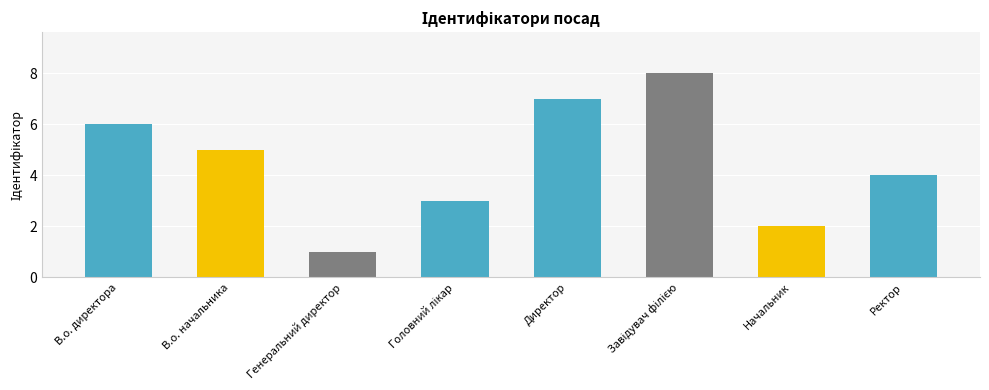

What is the smallest value displayed?

1